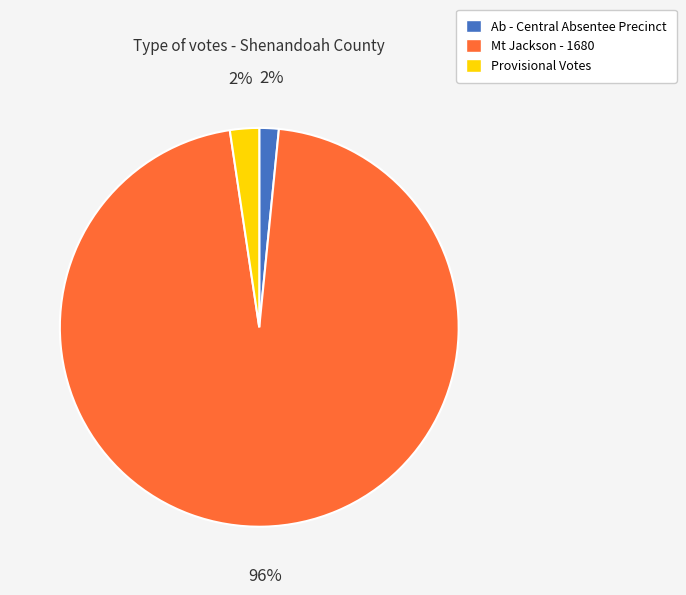

Between Mt Jackson - 1680 and Provisional Votes, which is larger?

Mt Jackson - 1680